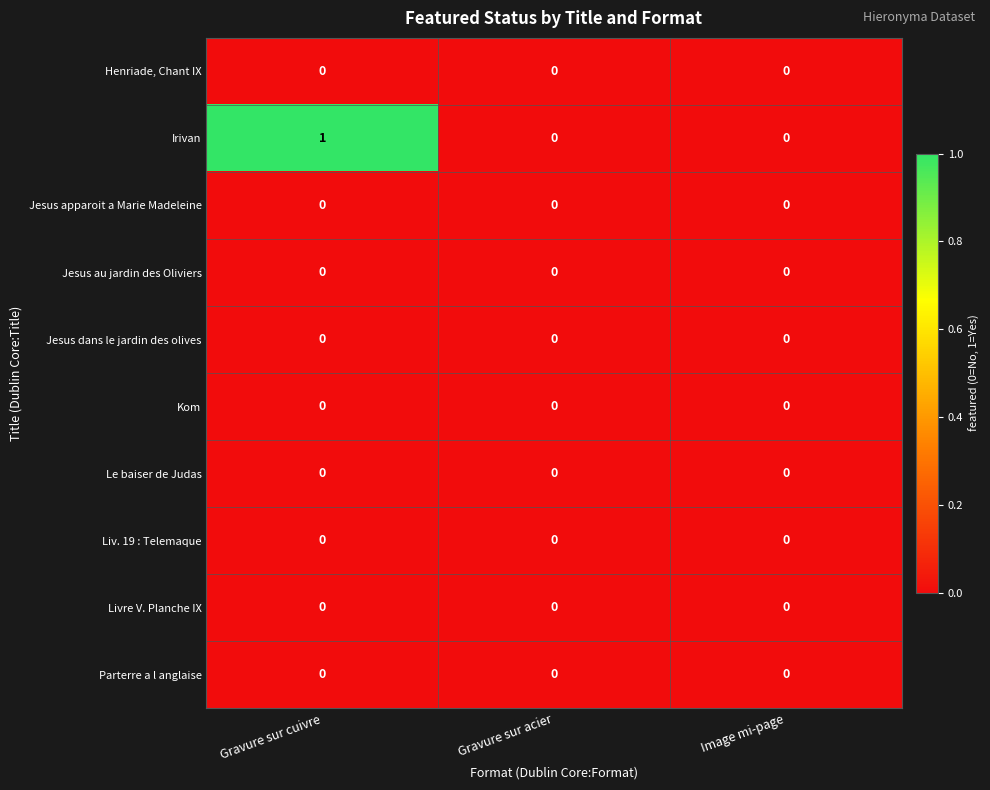

Reading left to right, extract all data points from this chart.

Henriade, Chant IX: Gravure sur cuivre=0	Gravure sur acier=0	Image mi-page=0
Irivan: Gravure sur cuivre=1	Gravure sur acier=0	Image mi-page=0
Jesus apparoit a Marie Madeleine: Gravure sur cuivre=0	Gravure sur acier=0	Image mi-page=0
Jesus au jardin des Oliviers: Gravure sur cuivre=0	Gravure sur acier=0	Image mi-page=0
Jesus dans le jardin des olives: Gravure sur cuivre=0	Gravure sur acier=0	Image mi-page=0
Kom: Gravure sur cuivre=0	Gravure sur acier=0	Image mi-page=0
Le baiser de Judas: Gravure sur cuivre=0	Gravure sur acier=0	Image mi-page=0
Liv. 19 : Telemaque: Gravure sur cuivre=0	Gravure sur acier=0	Image mi-page=0
Livre V. Planche IX: Gravure sur cuivre=0	Gravure sur acier=0	Image mi-page=0
Parterre a l anglaise: Gravure sur cuivre=0	Gravure sur acier=0	Image mi-page=0